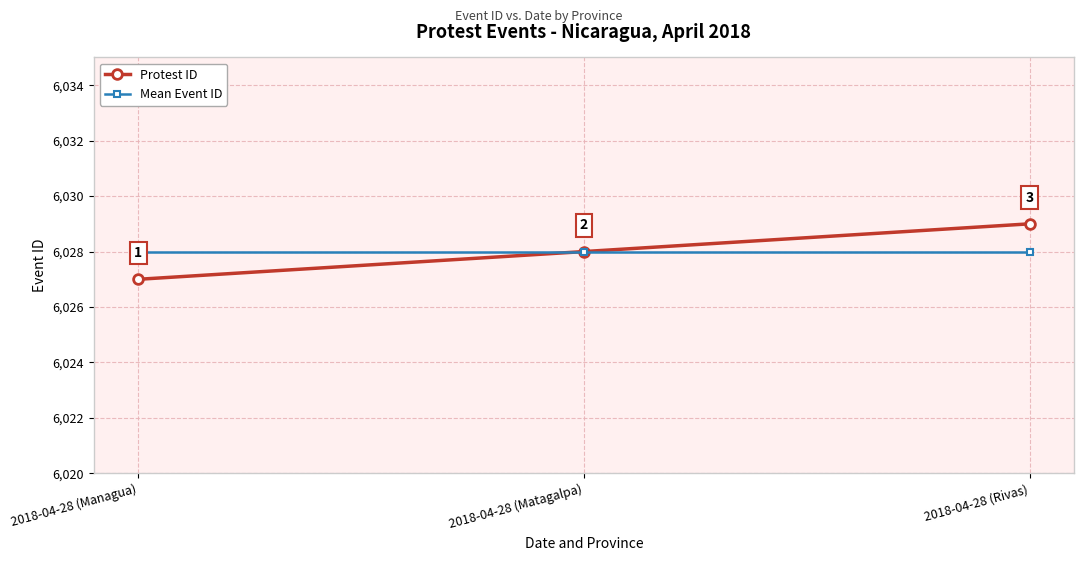

Reading left to right, extract all data points from this chart.

Protest ID: 6027	6028	6029
Mean Event ID: 6028	6028	6028